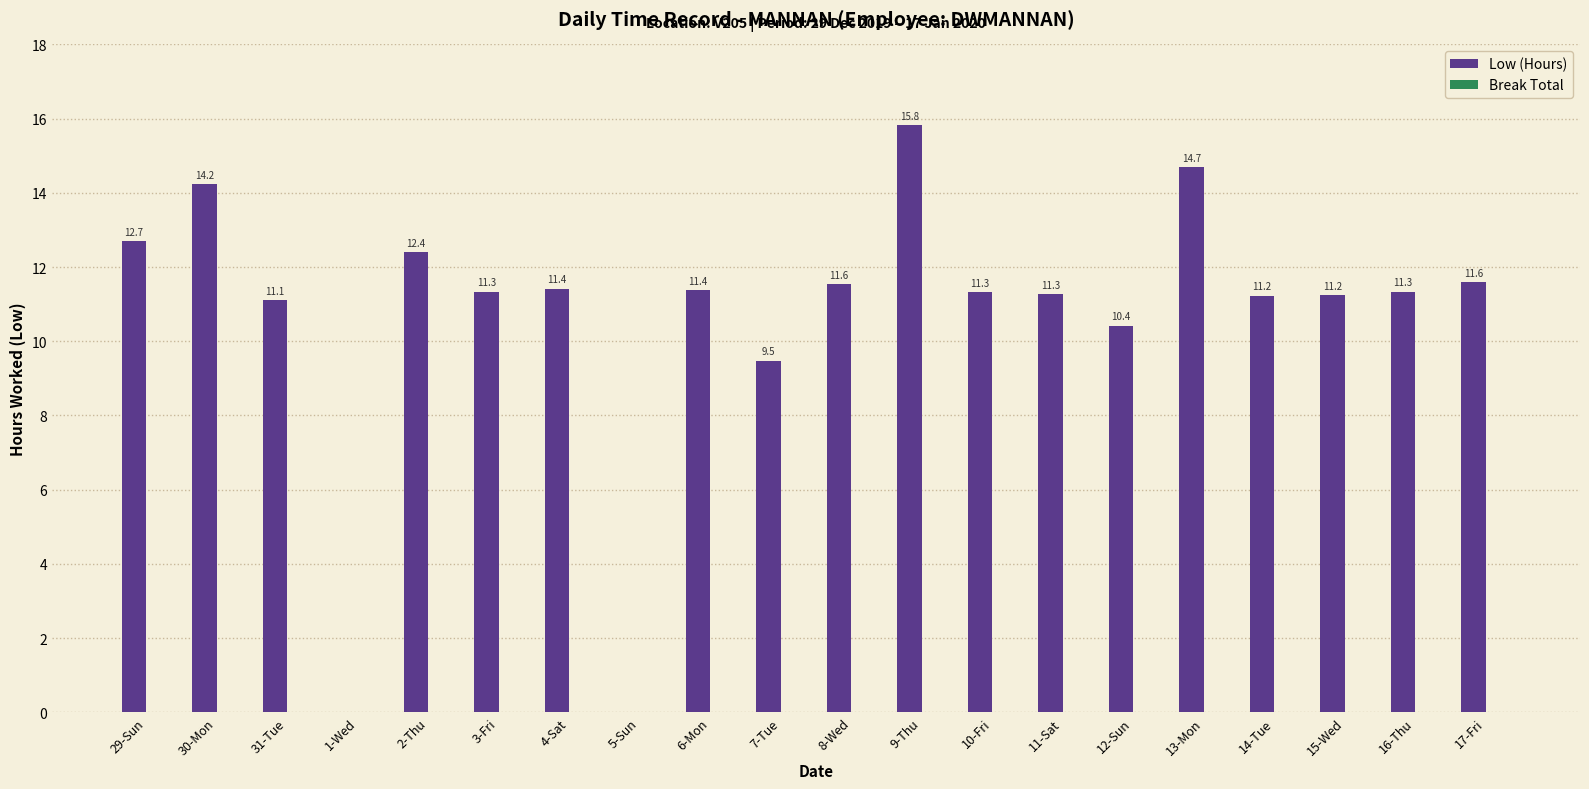

Are the bars horizontal?

No